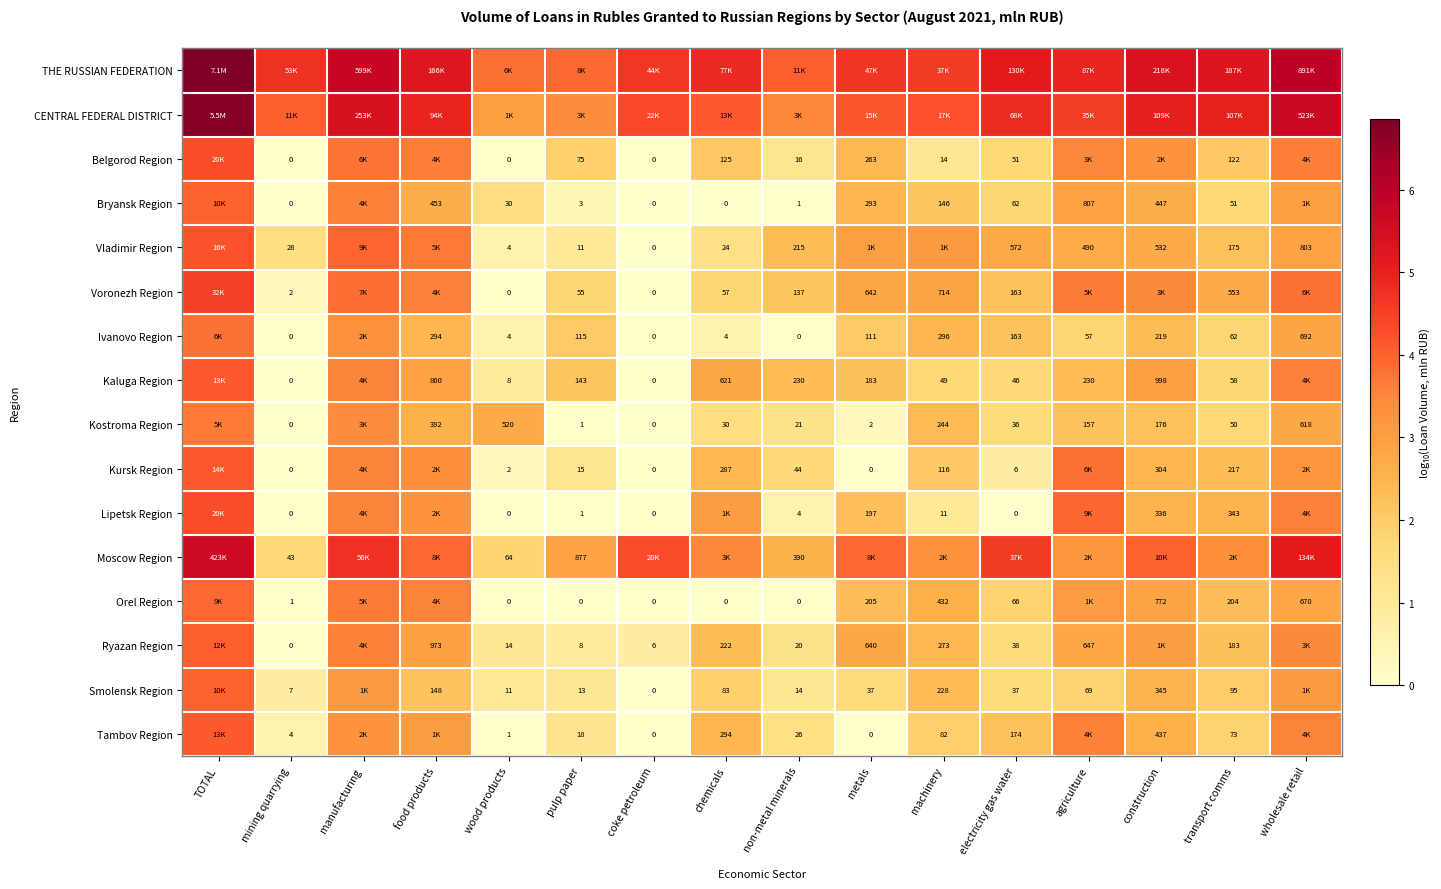

How many values in the Kaluga Region series are below 2?

6